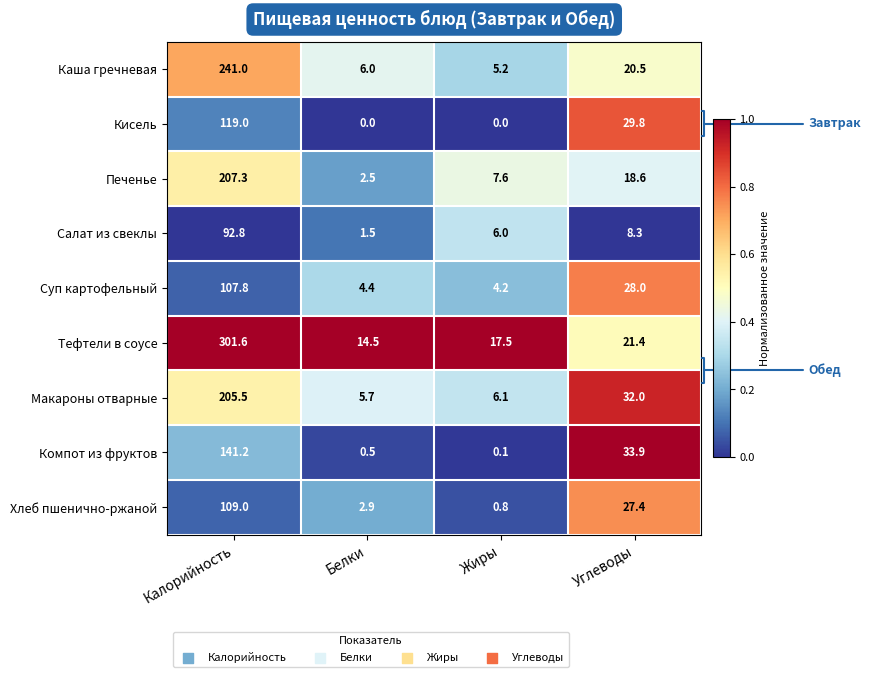

The value of Кисель at Жиры is 0.0. True or false?

True